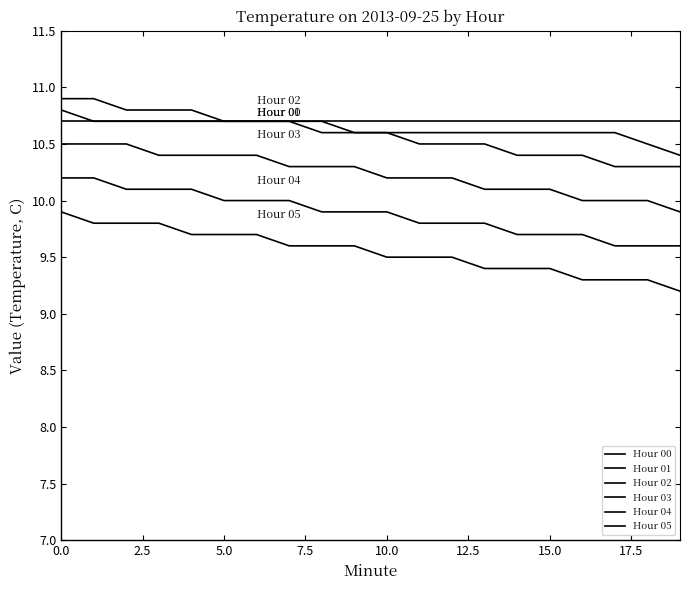

How many lines are shown in the chart?

6